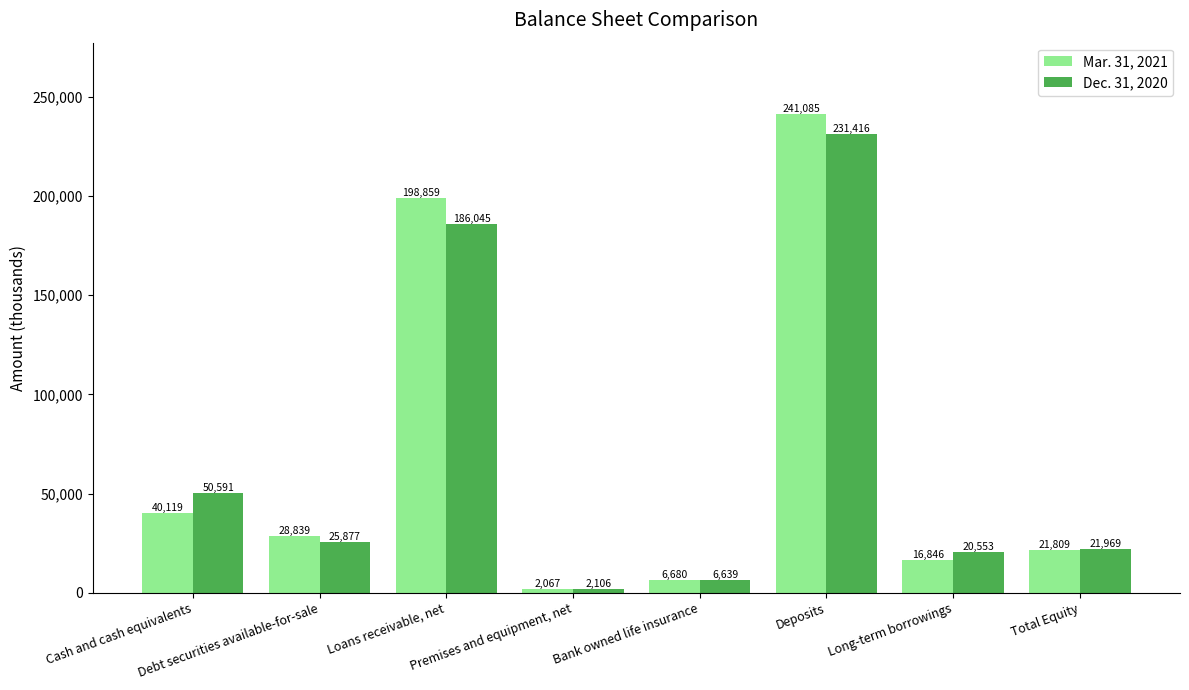

What is the minimum value for Dec. 31, 2020?

2106